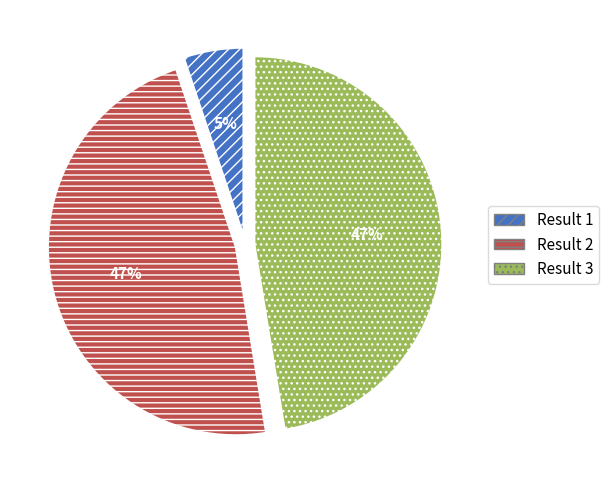

To the nearest percent, what is the difference between the largest and smallest slice percentages?

42%